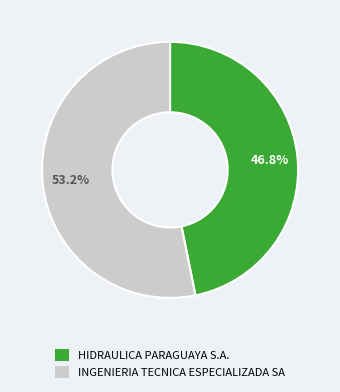

Is it true that HIDRAULICA PARAGUAYA S.A. is 52% of the pie?

False